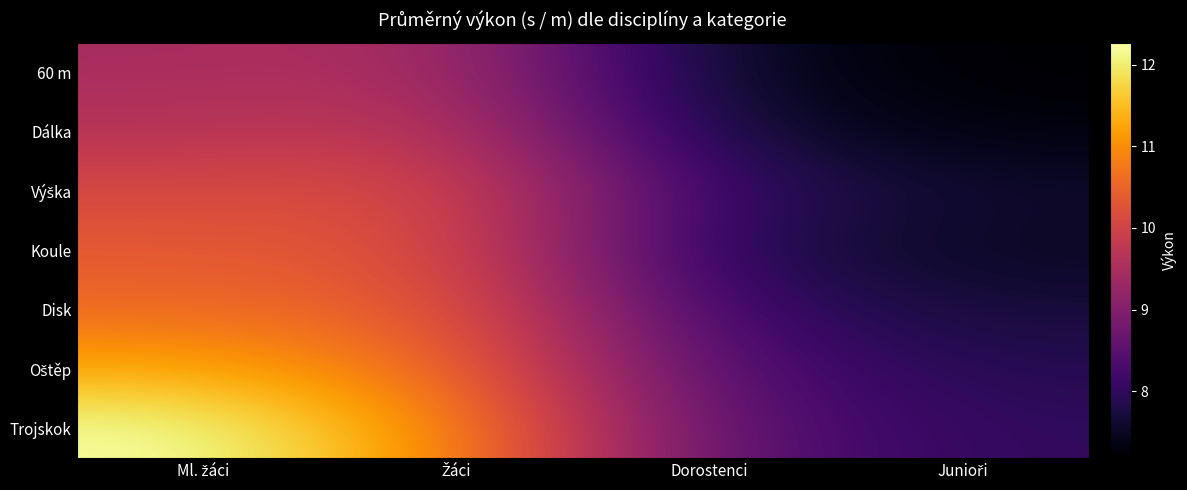

At Dorostenci, list the series in order from largest to smallest.

Trojskok, Oštěp, Disk, Výška, Koule, Dálka, 60 m